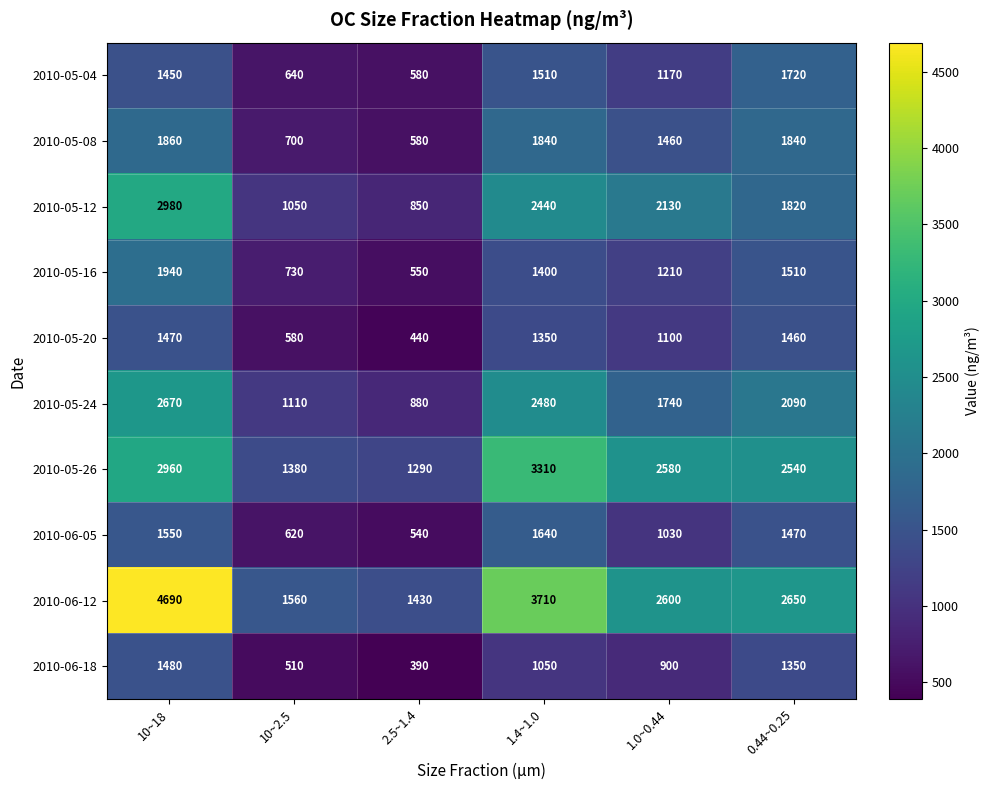

Which series has the largest range (max minus min)?

2010-06-12